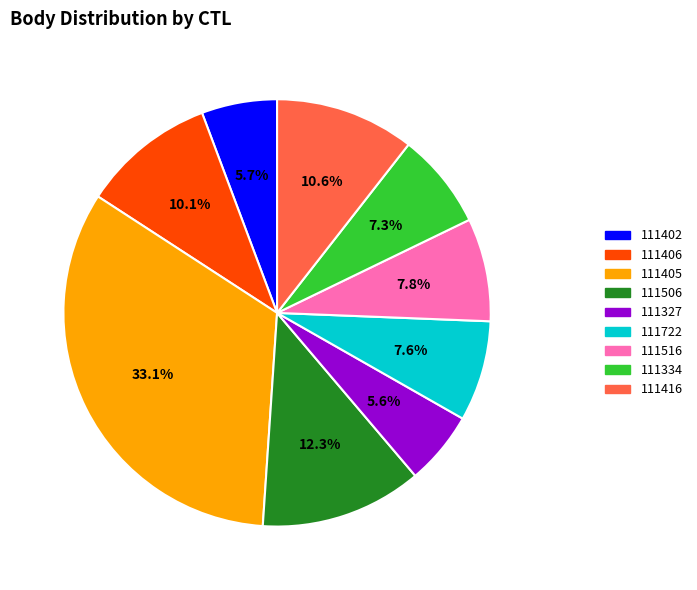

How many slices are in this pie chart?

9